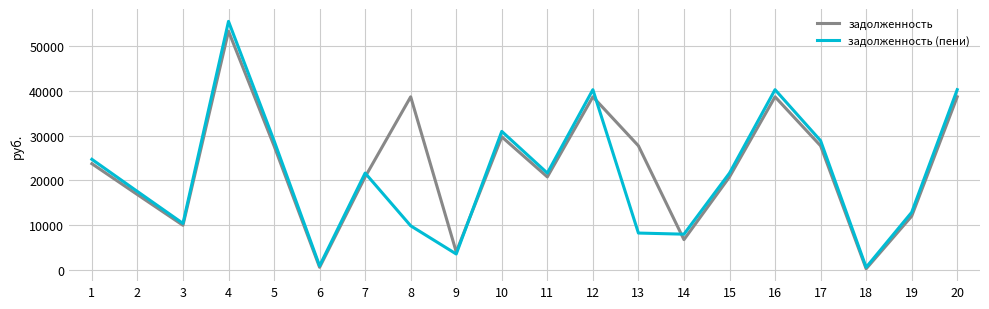

What is the spread (max minus min) of values at 19?

854.1